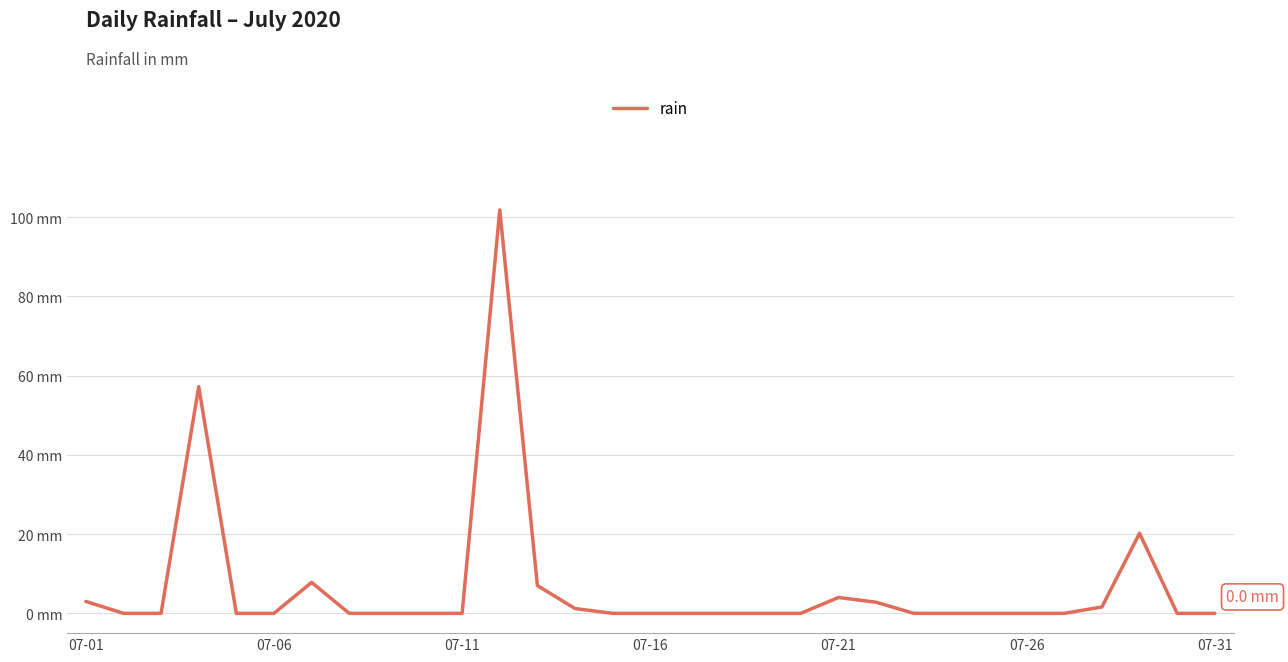

Does the chart display data point markers on the line(s)?

No